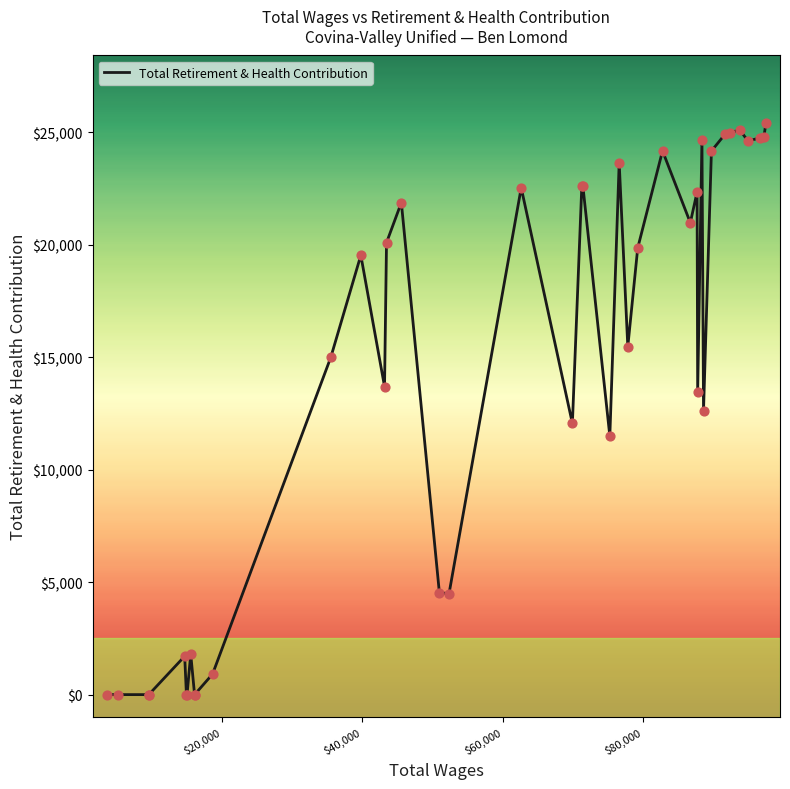

What is the greatest value displayed?

25422